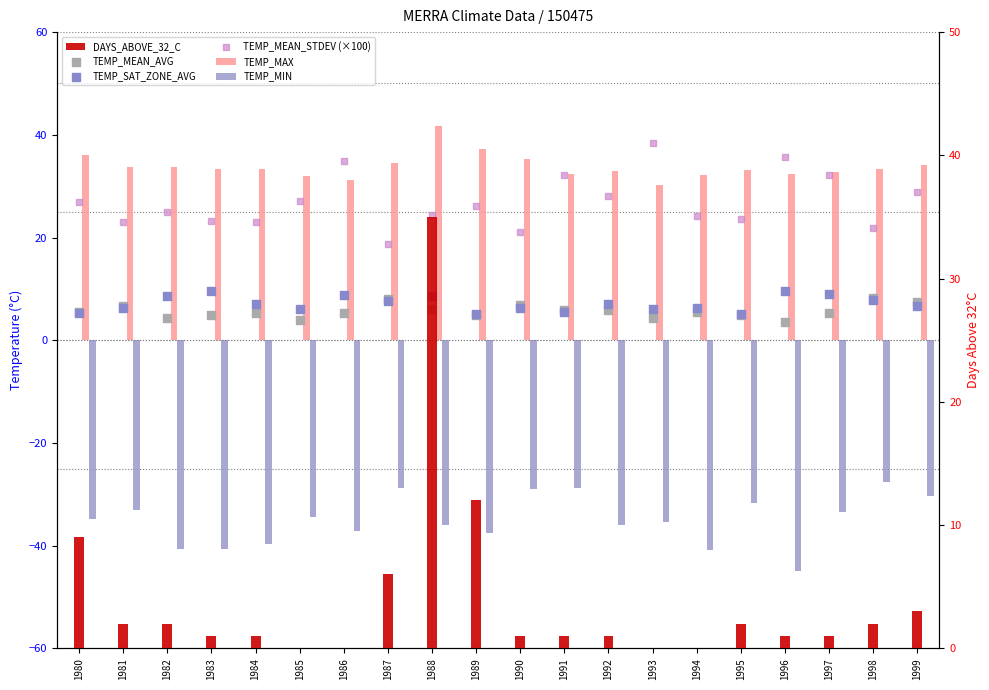

What are all the series names shown in the legend?

TEMP_MAX, TEMP_MIN, TEMP_MEAN_AVG, TEMP_SAT_ZONE_AVG, TEMP_MEAN_STDEV (×100), DAYS_ABOVE_32_C